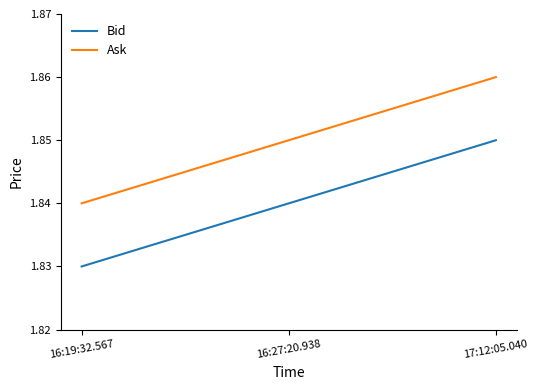

What position from the right is 16:19:32.567?

3